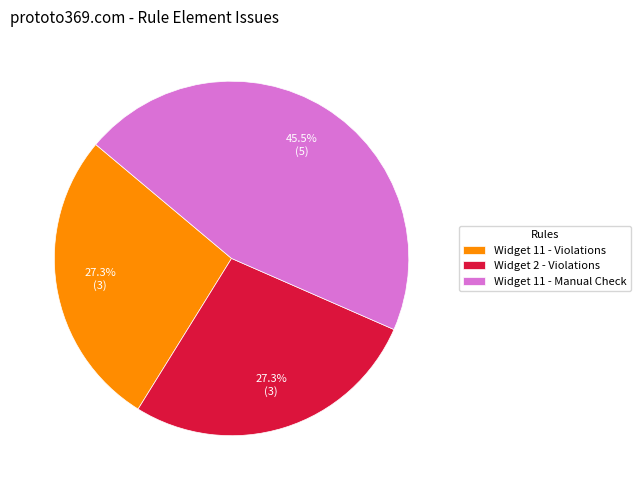

How many segments does this pie chart have?

3